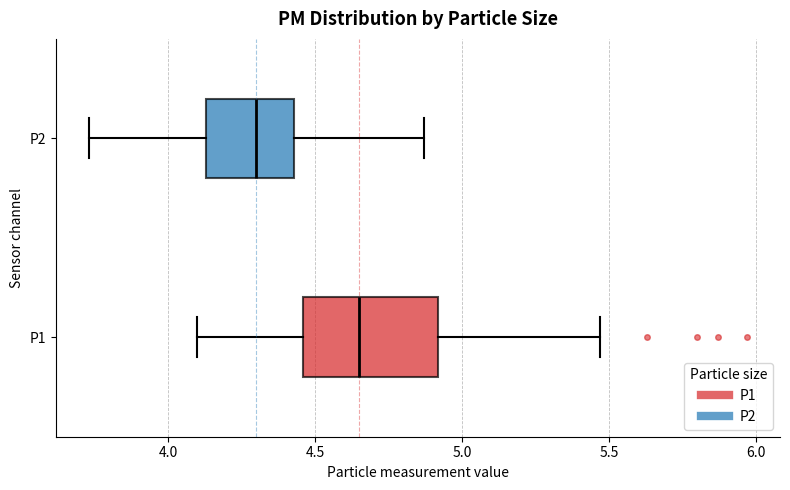

Where does the left whisker of the box for P2 end on the x-axis? The values are not printed on the chart, so give them approximately, as read against the axis.

3.75